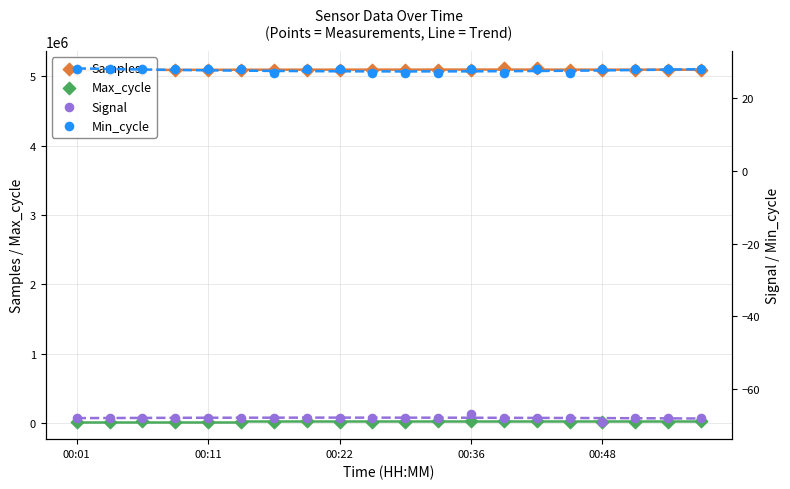

Which series reaches the minimum Y coordinate?

Signal